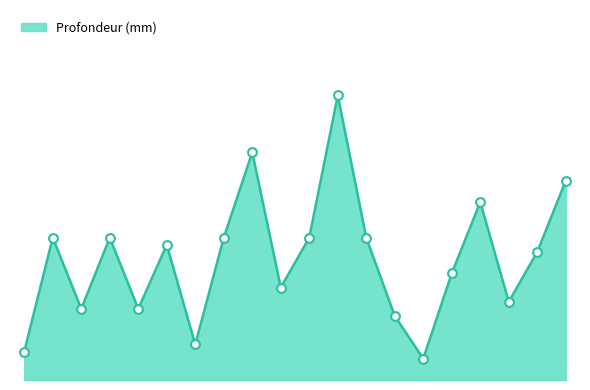

Is this an area chart (filled region under the line)?

Yes